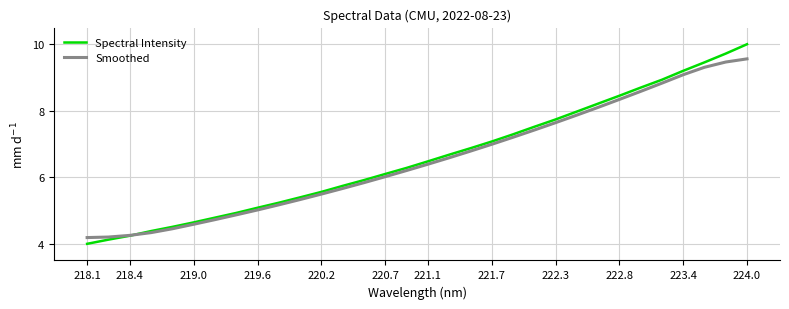

True or false: Smoothed and Spectral Intensity intersect in this chart.

True